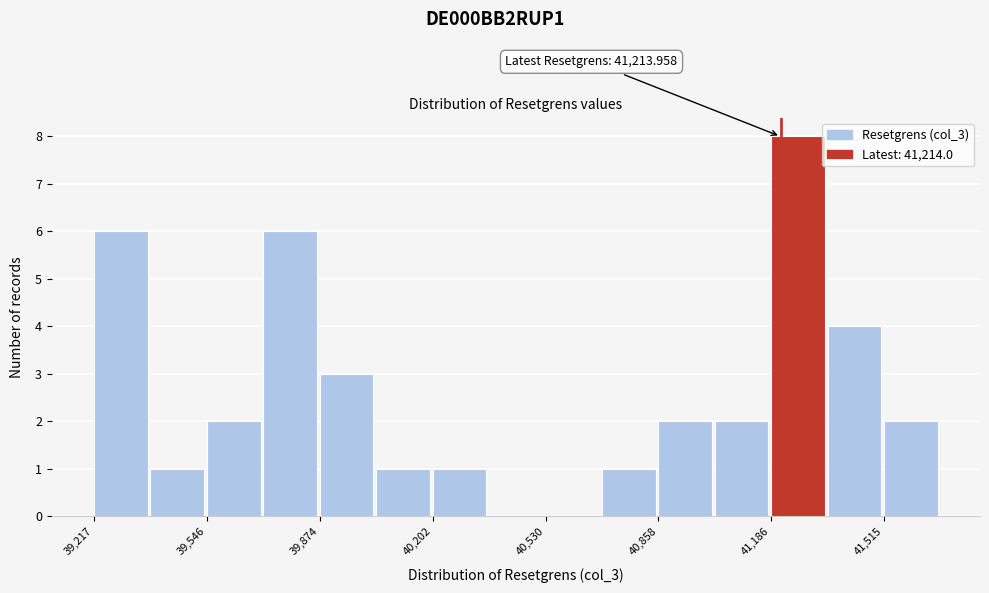

Around what value on the x-axis is the tallest bar? Give the approximate position of its centre, as read against the axis.

41250